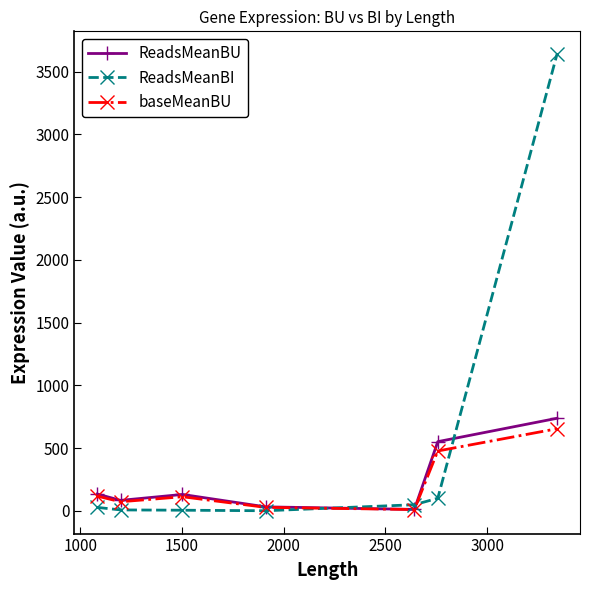

Which series has the widest spread of values?

ReadsMeanBI